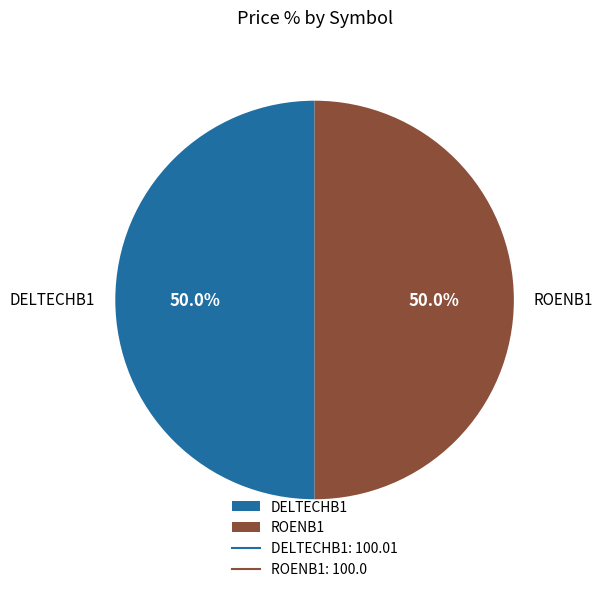

To the nearest percent, what portion does DELTECHB1 represent?

50%